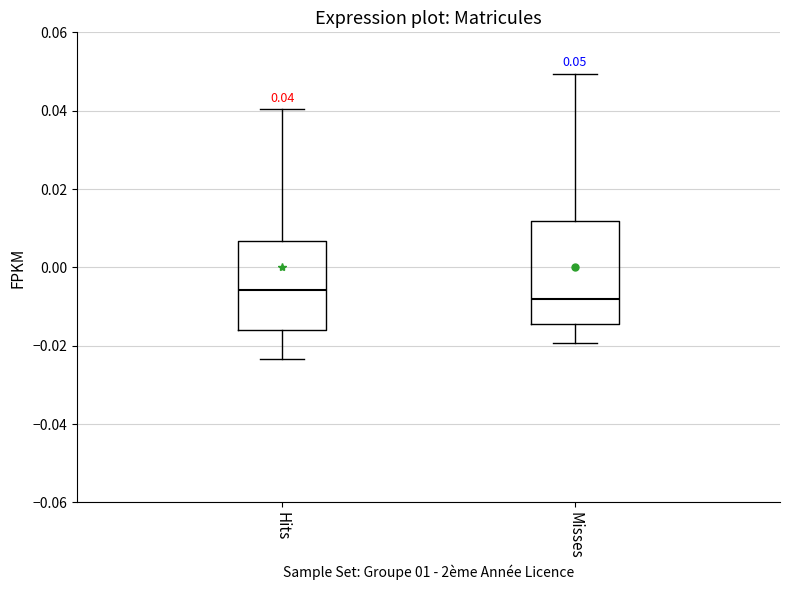

Which box is the tallest, from its lower edge to its upper edge?

Misses